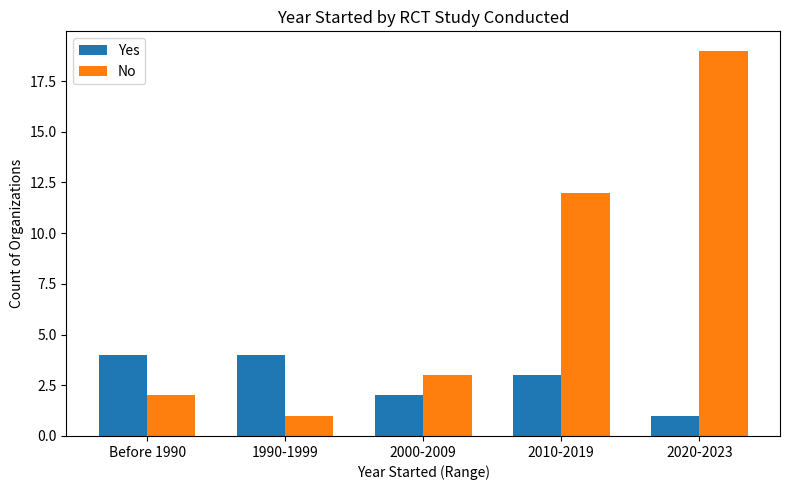

The No series shows 0 at Before 1990. True or false?

False